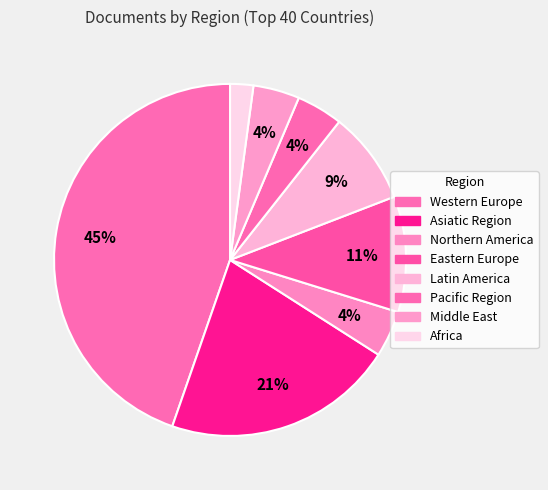

How many segments does this pie chart have?

8